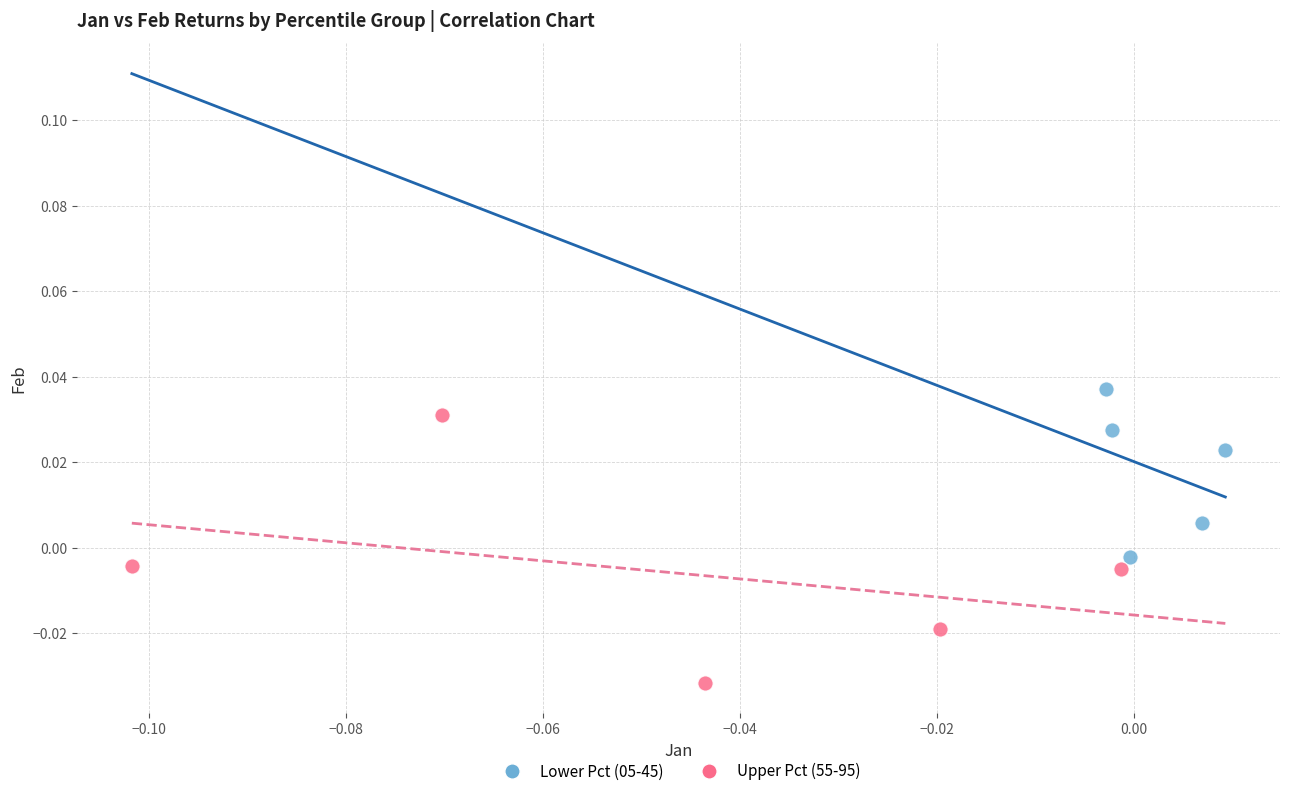

Which series has the largest Y range (max minus min)?

Upper Pct (55-95)